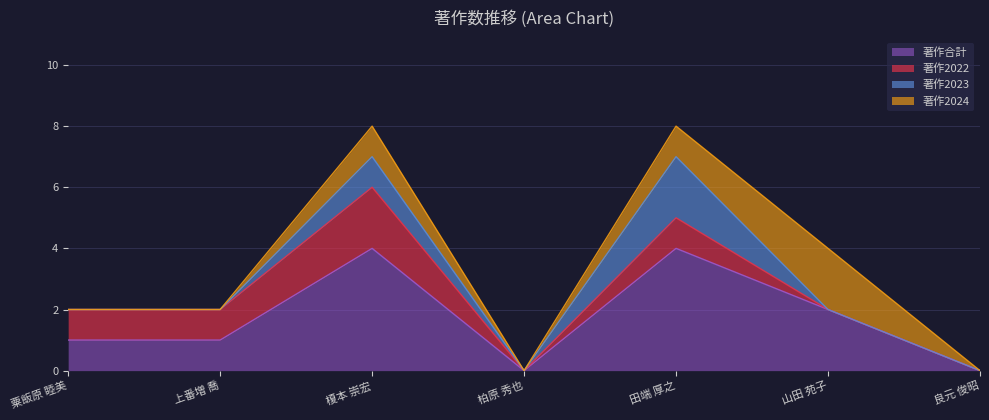

True or false: 著作2022 has more than 1 interior local peaks.

True